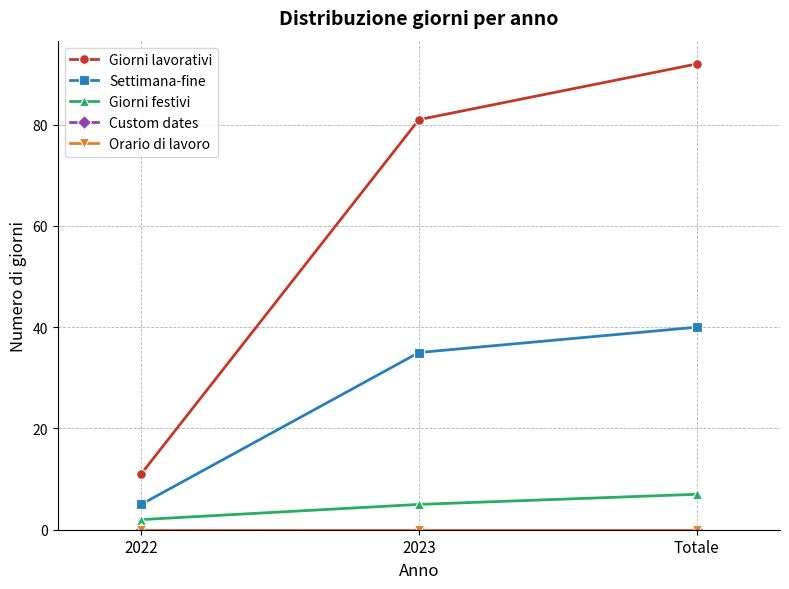

What is the label of the 2nd point from the left?

2023